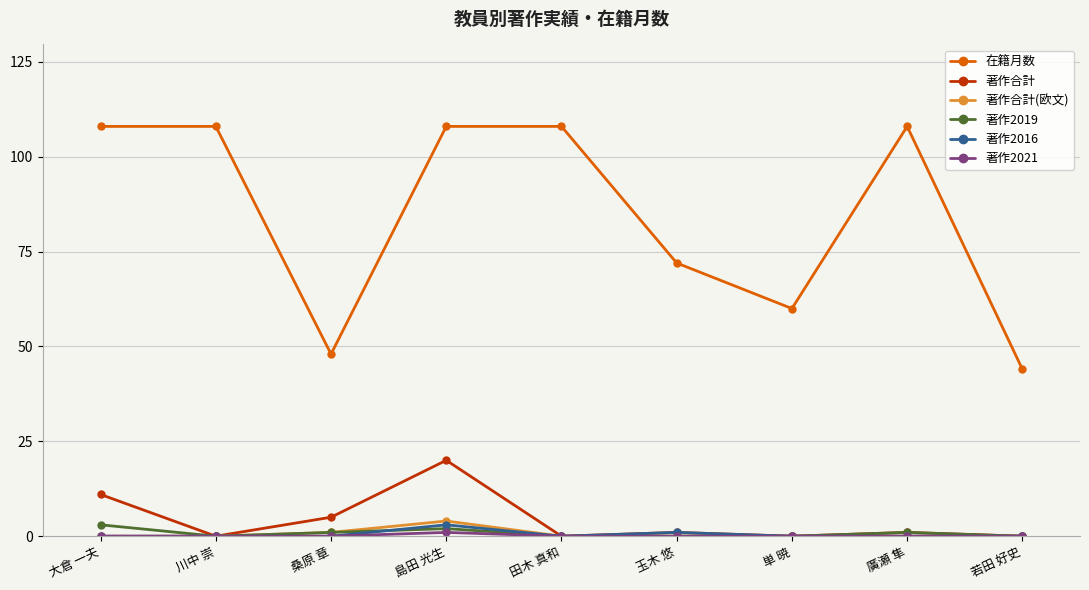

At which category is the sum across all series the highest?

島田 光生